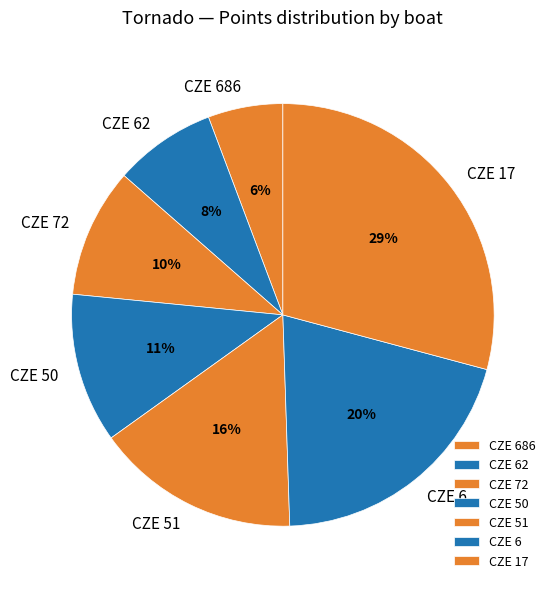

True or false: CZE 62 accounts for 8% of the total.

True